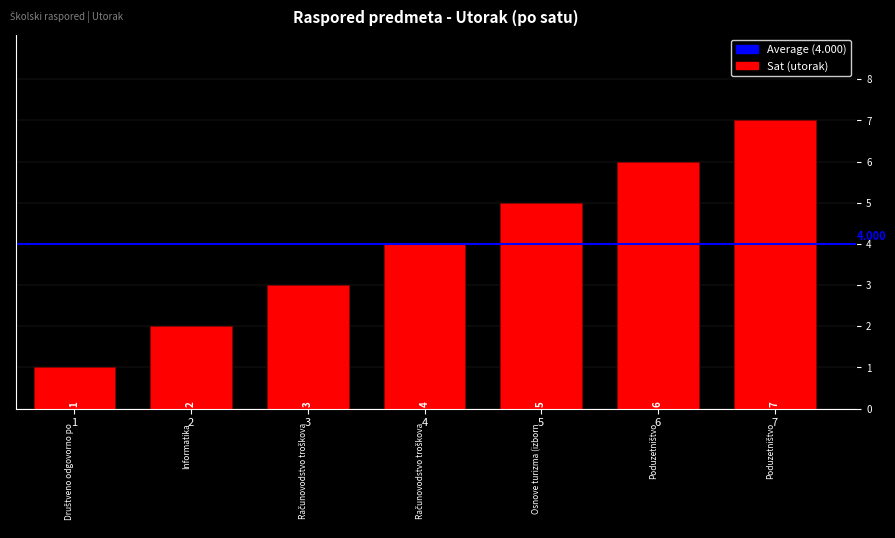

The chart shows a value of 2 at 2. True or false?

True